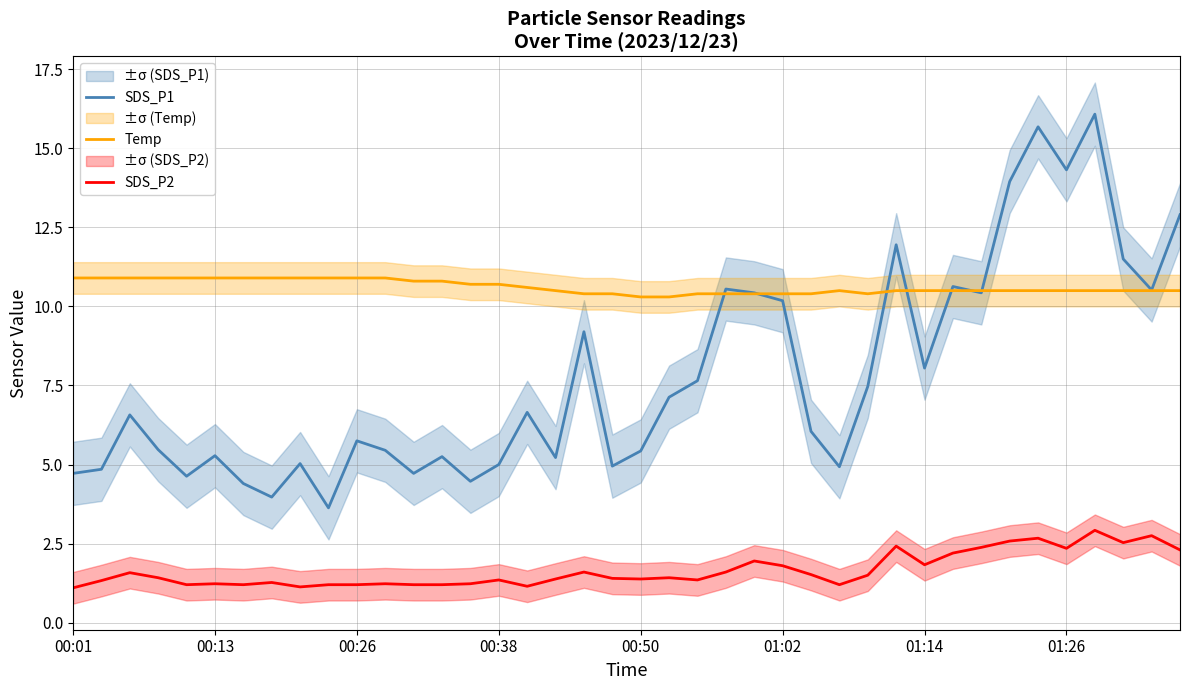

Is this an area chart (filled region under the line)?

No